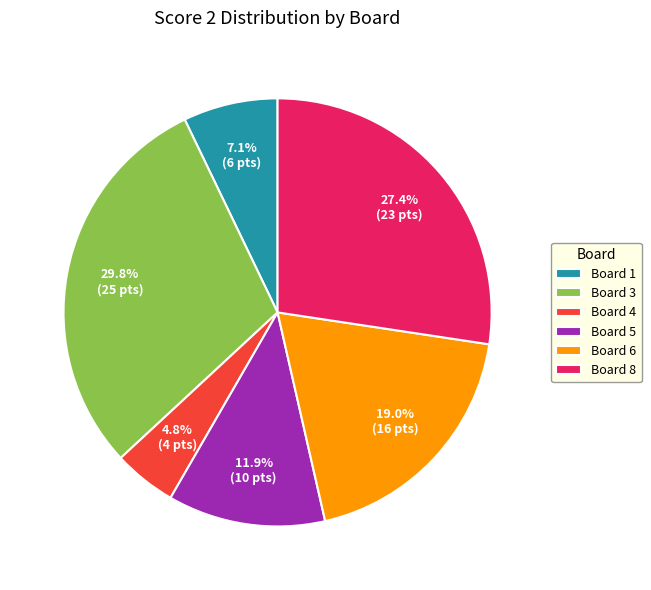

Approximately how many times larger is the value at Board 5 compared to Board 8?

0.4